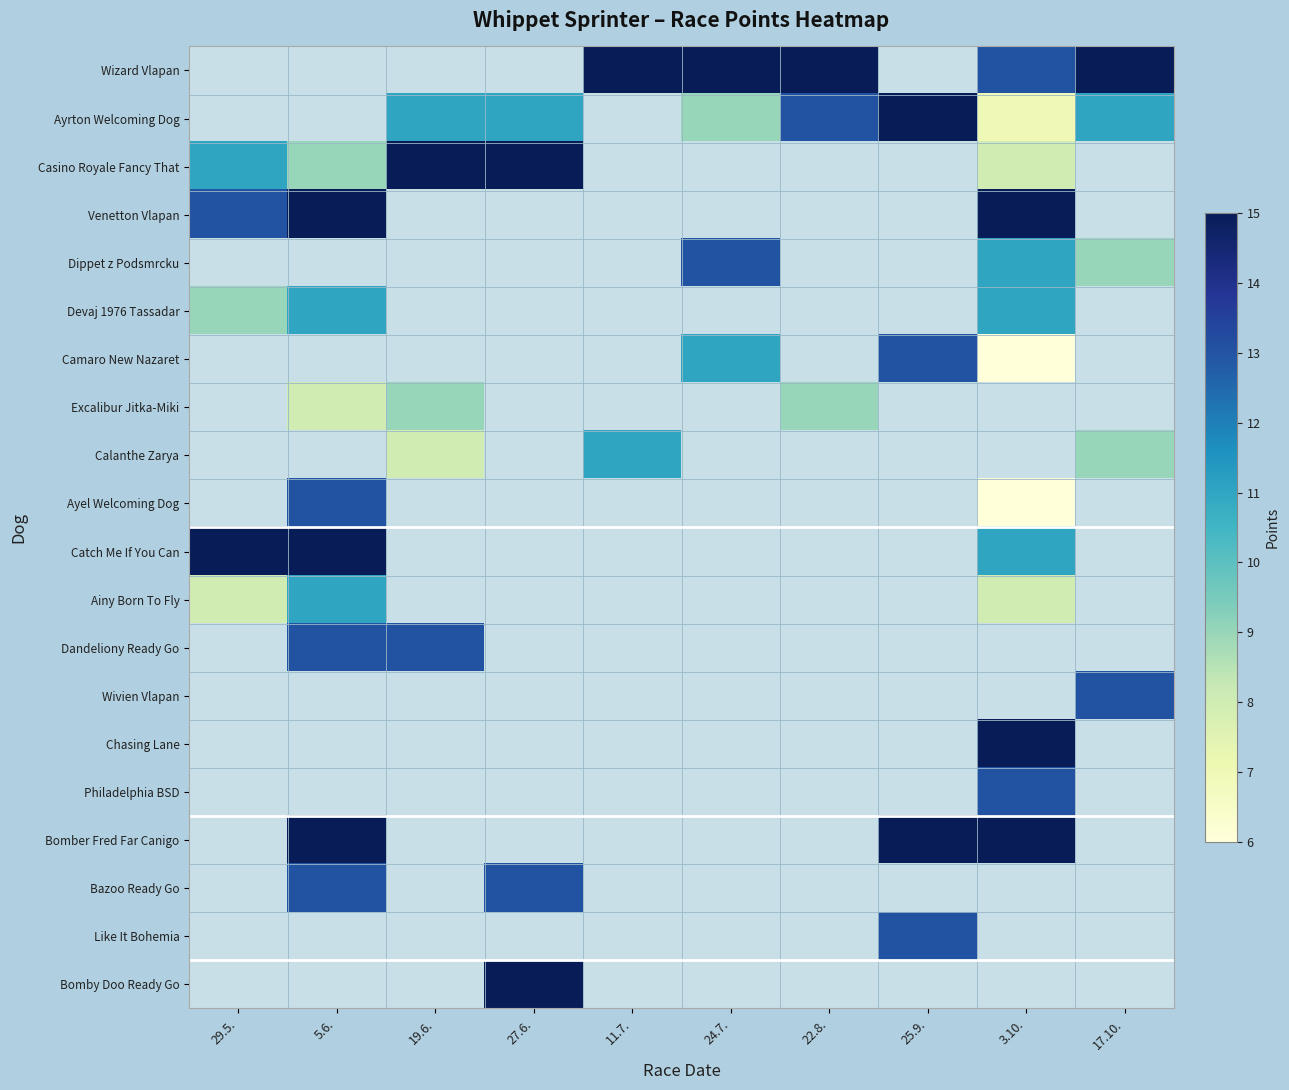

What is the difference between the maximum and minimum values in the Ainy Born To Fly series?

3.0